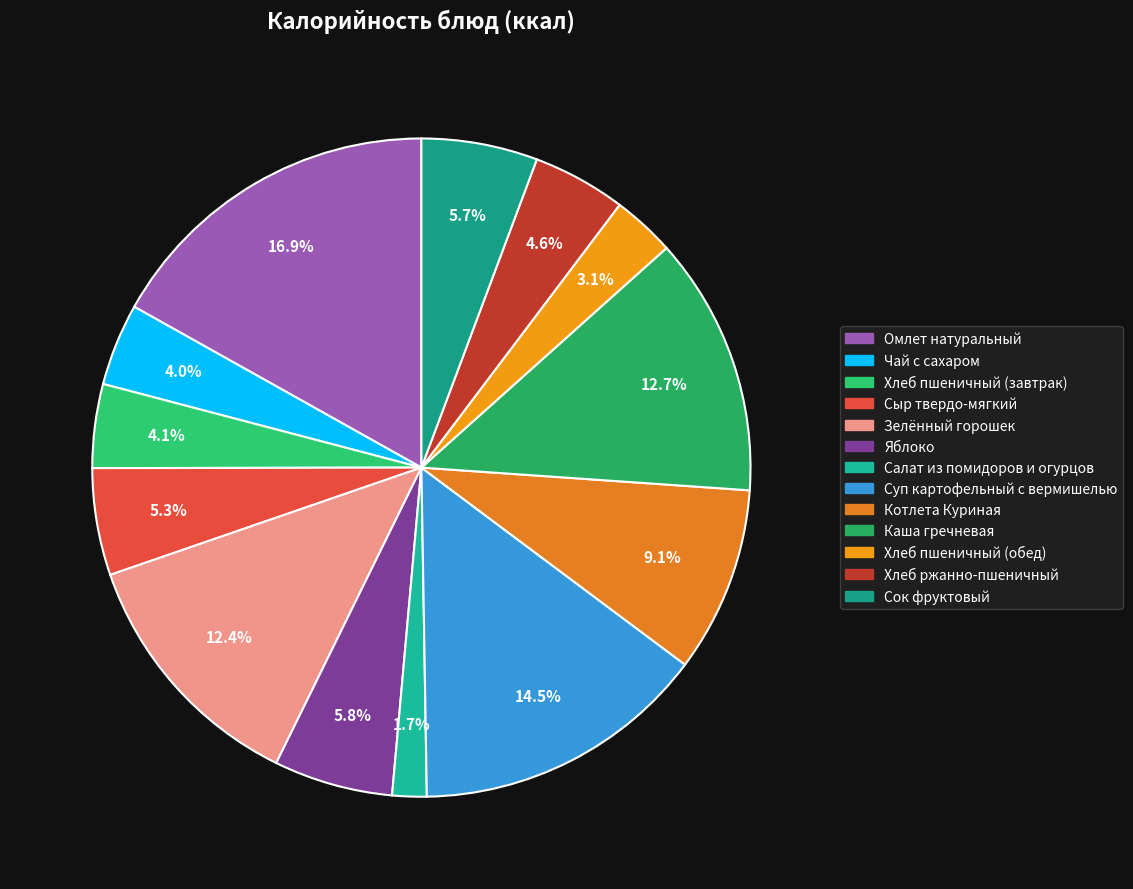

To the nearest percent, what is the difference between the largest and smallest slice percentages?

15%